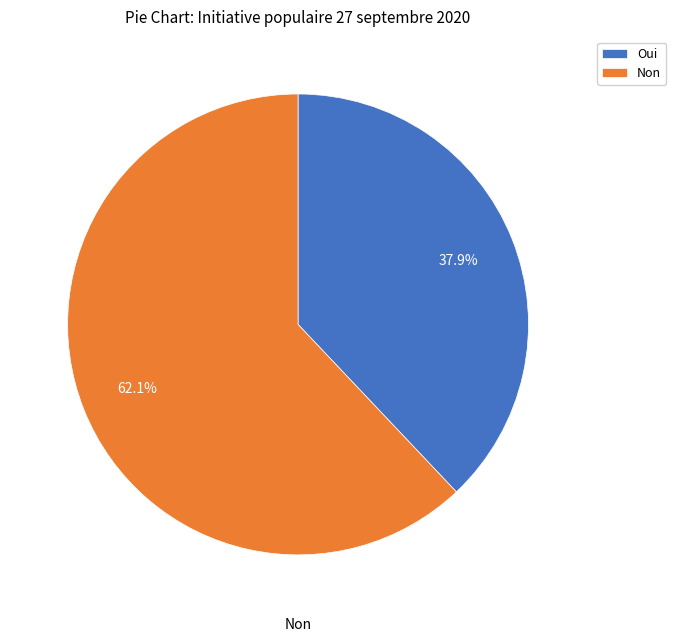

What is the ratio of the value at Non to the value at Oui?

1.6